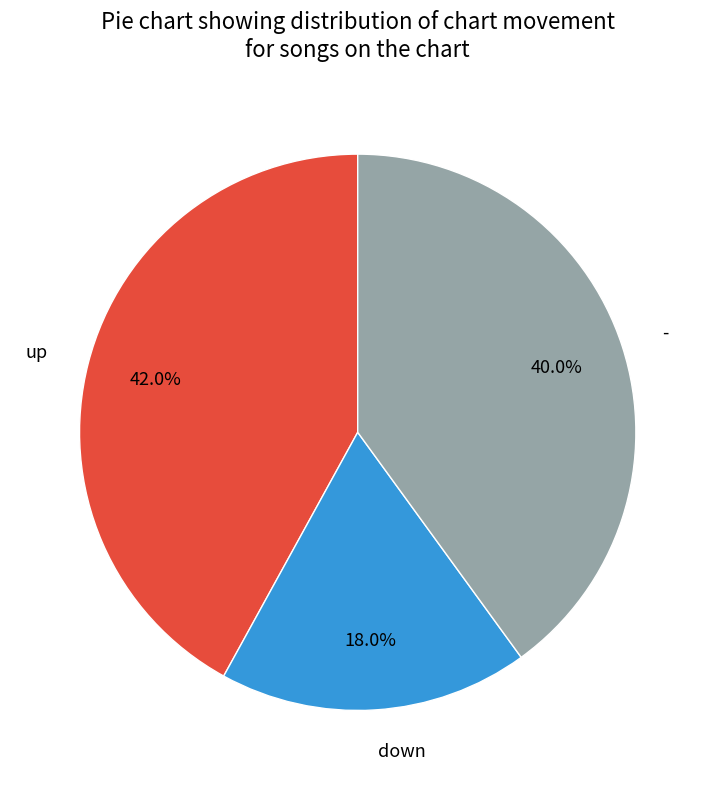

Count the number of slices in the pie.

3